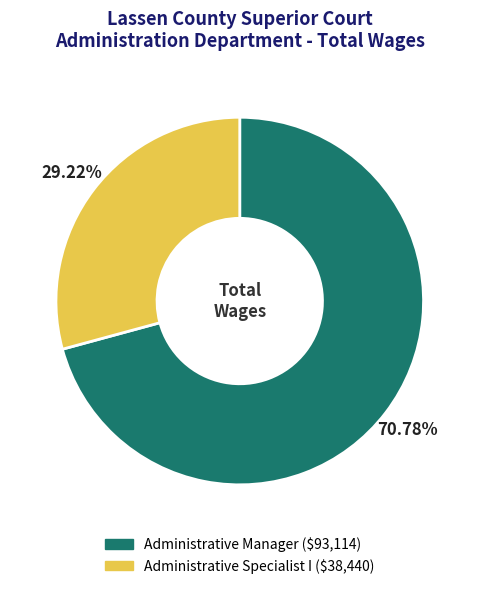

What is the total percentage of Administrative Manager and Administrative Specialist I?

100.0%